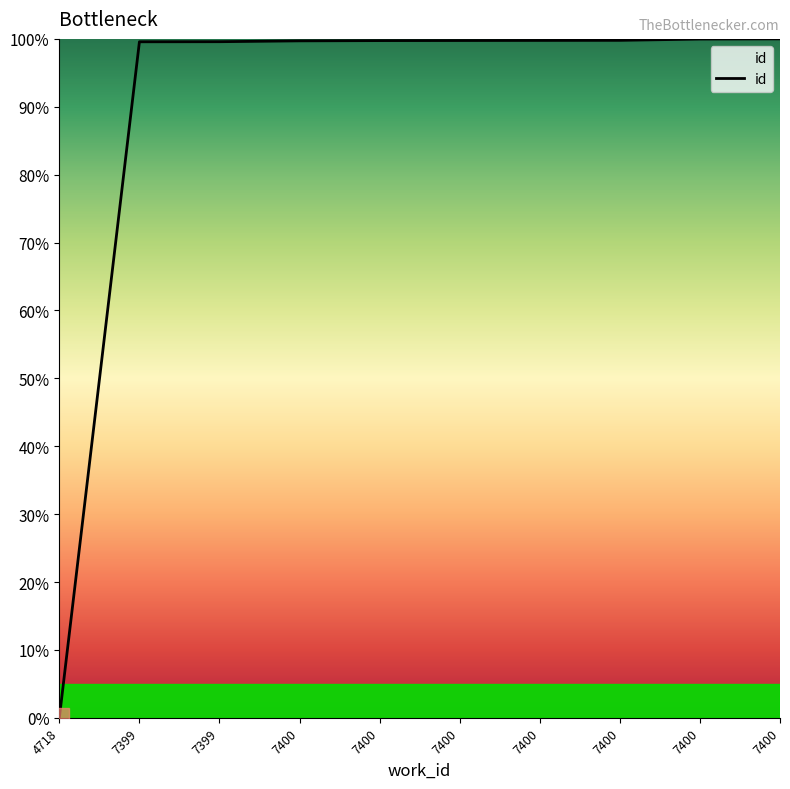

True or false: the data has more than 0 interior local peaks.

False